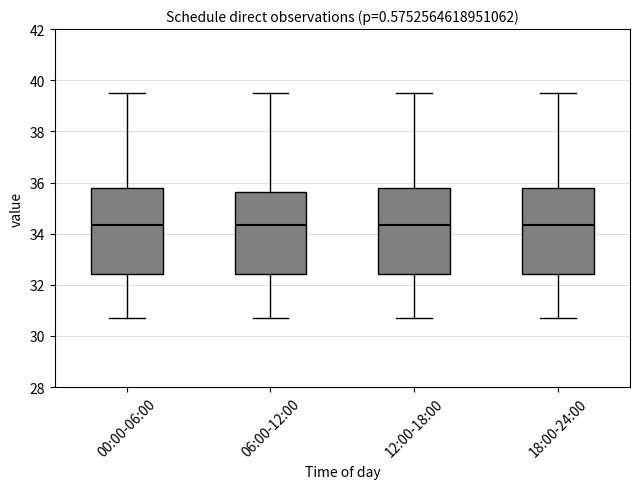

Reading left to right, read every box against the y-axis: the position of its median line, the range the box covers, and the ends of its whiskers. The values are not printed on the chart, so give them approximately, as read against the axis.

00:00-06:00: median 34.4, box 32.4 to 35.8, whiskers 30.8 to 39.6
06:00-12:00: median 34.4, box 32.4 to 35.6, whiskers 30.8 to 39.6
12:00-18:00: median 34.4, box 32.4 to 35.8, whiskers 30.8 to 39.6
18:00-24:00: median 34.4, box 32.4 to 35.8, whiskers 30.8 to 39.6